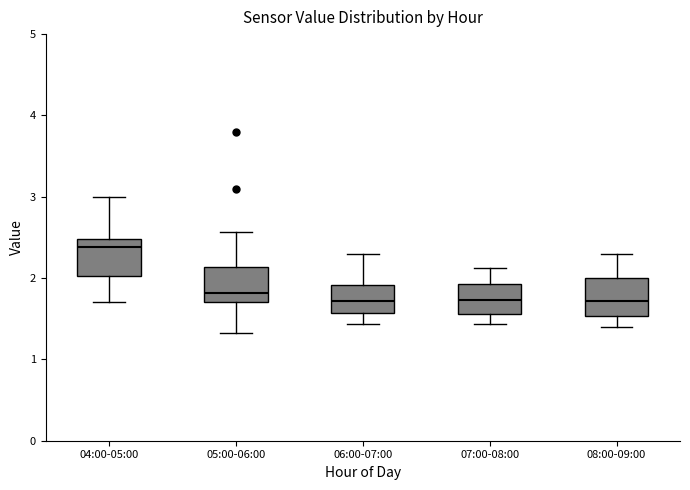

Which box's median line is the highest?

04:00-05:00